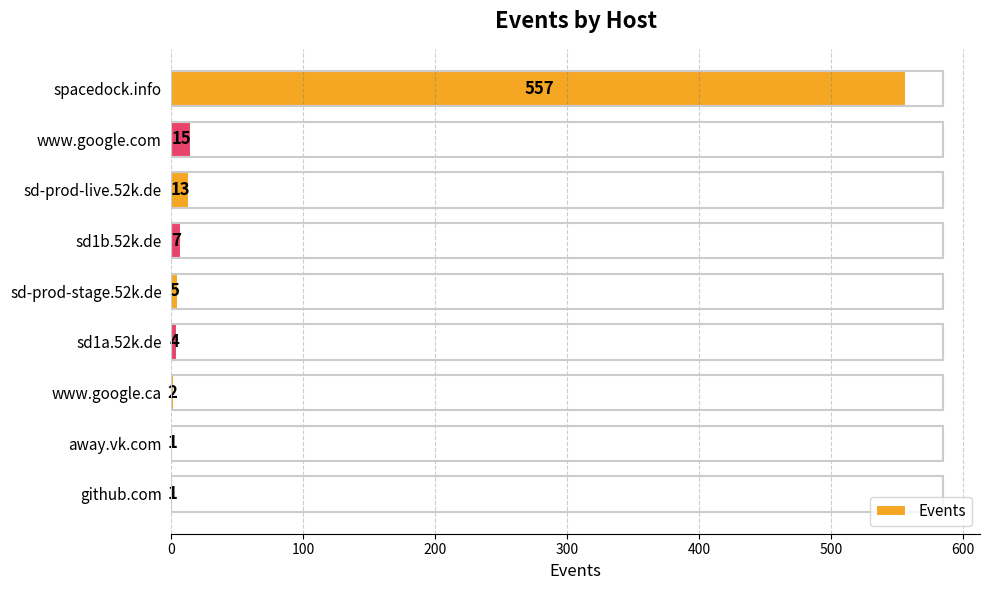

What is the change in value from spacedock.info to www.google.ca?

-555